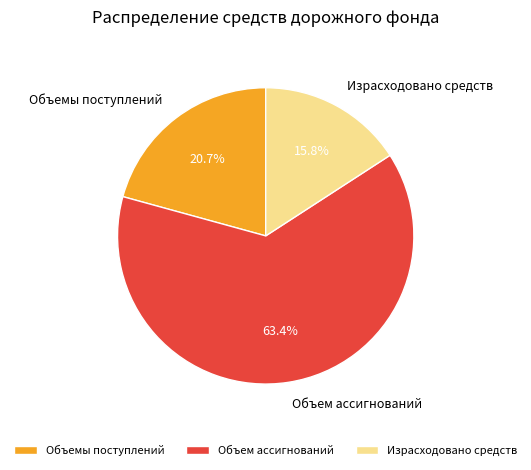

Which category has the smallest portion of the pie?

Израсходовано средств